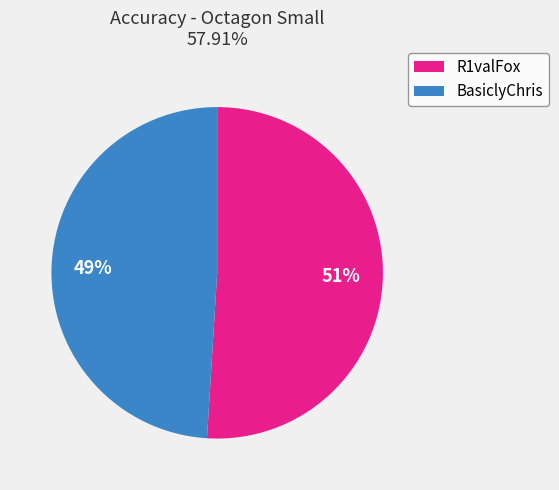

To the nearest percent, what is the average slice percentage?

50%